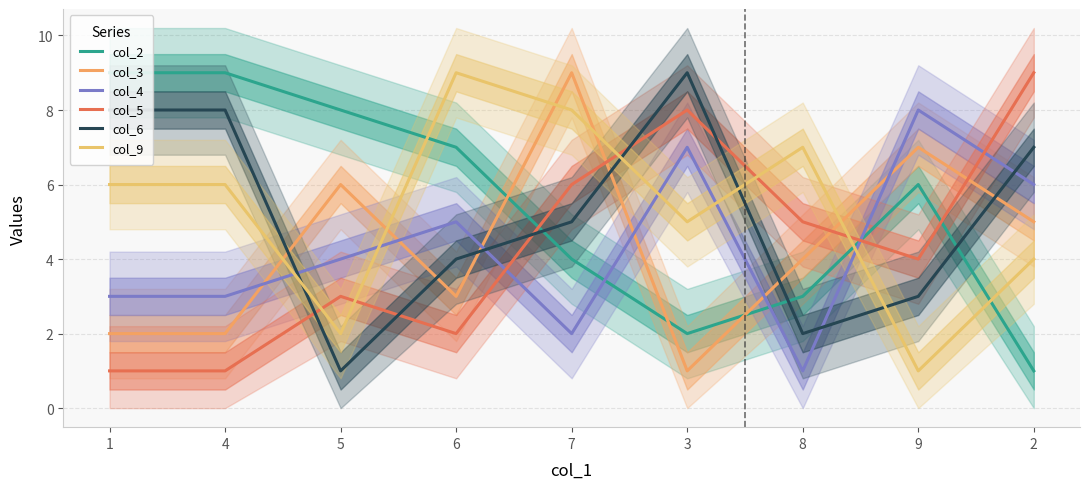

What is the difference between the maximum and minimum values in the col_9 series?

8